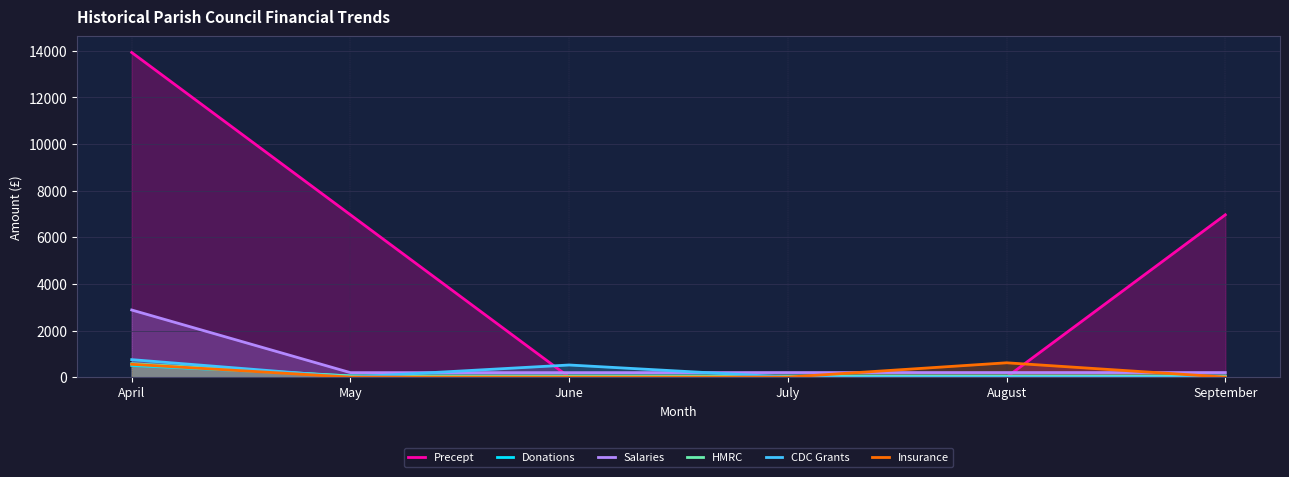

What is the difference between the second highest and second lowest values in the Donations series?

52.5